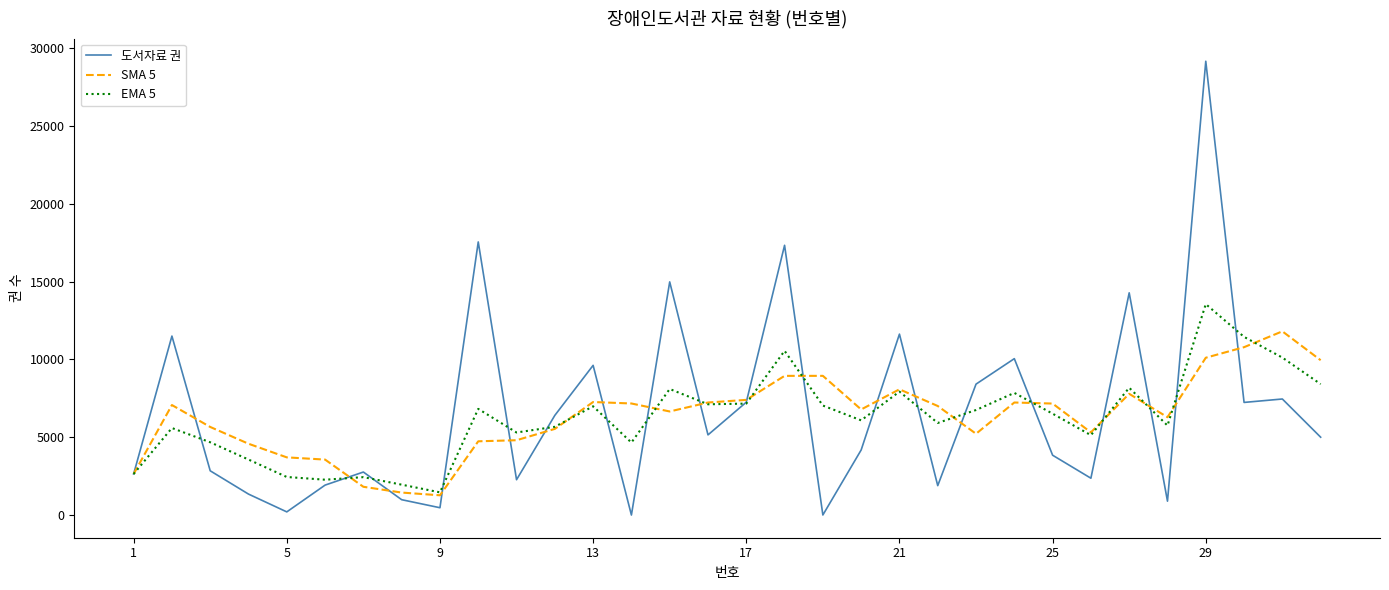

Is this an area chart (filled region under the line)?

No